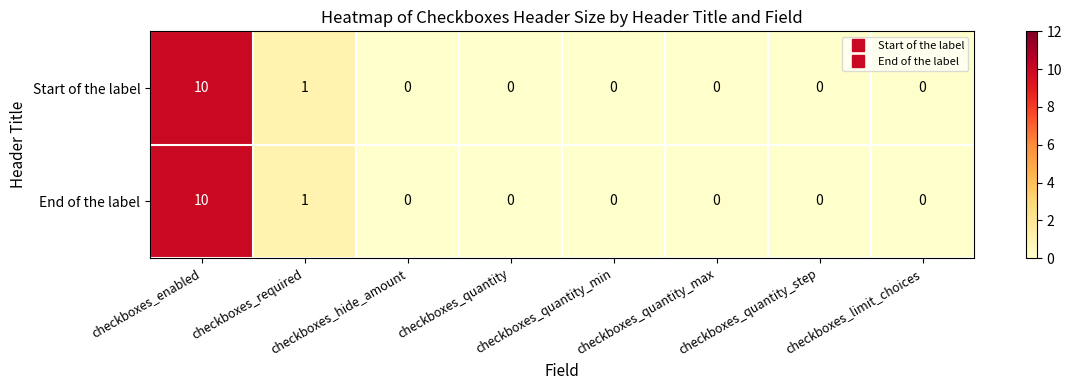

What is the greatest value displayed?

10